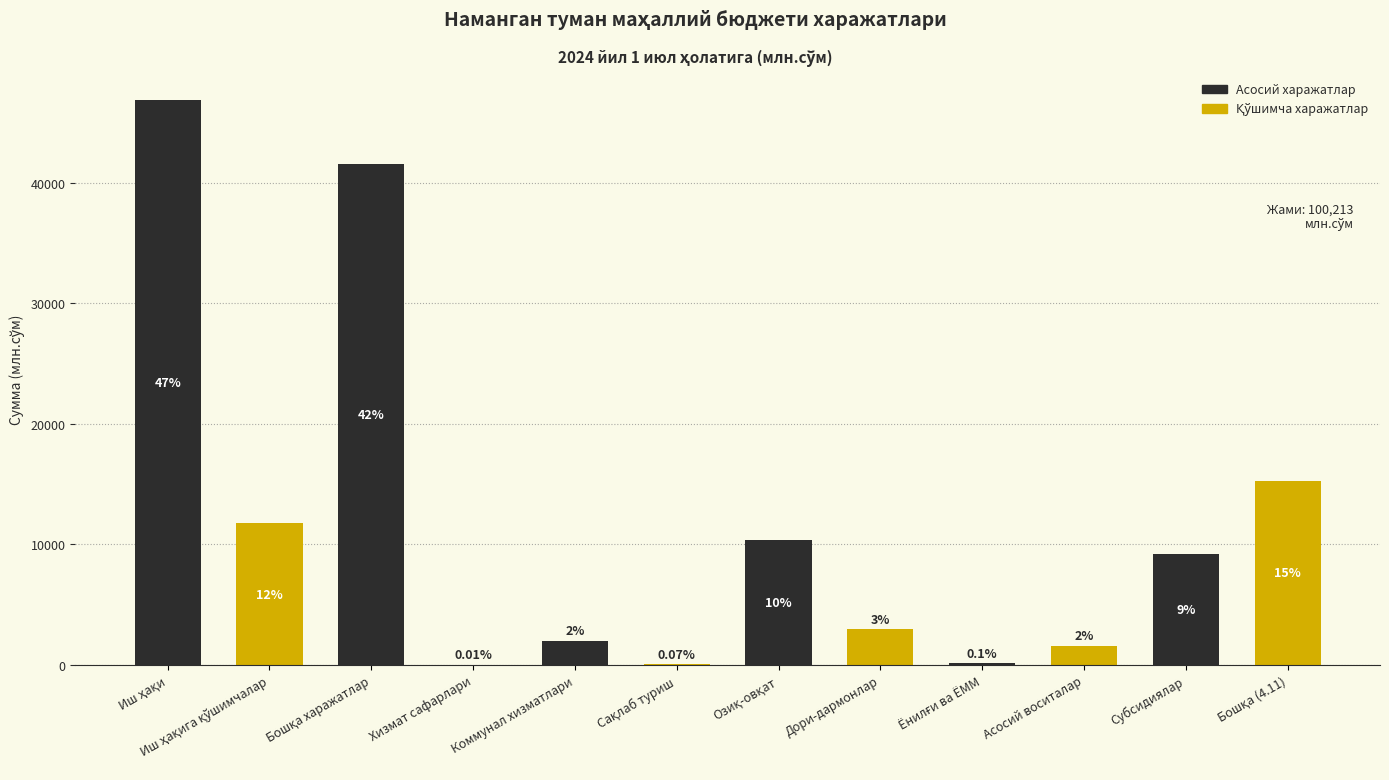

Is it true that the value at Иш ҳақи is 46851.4?

True